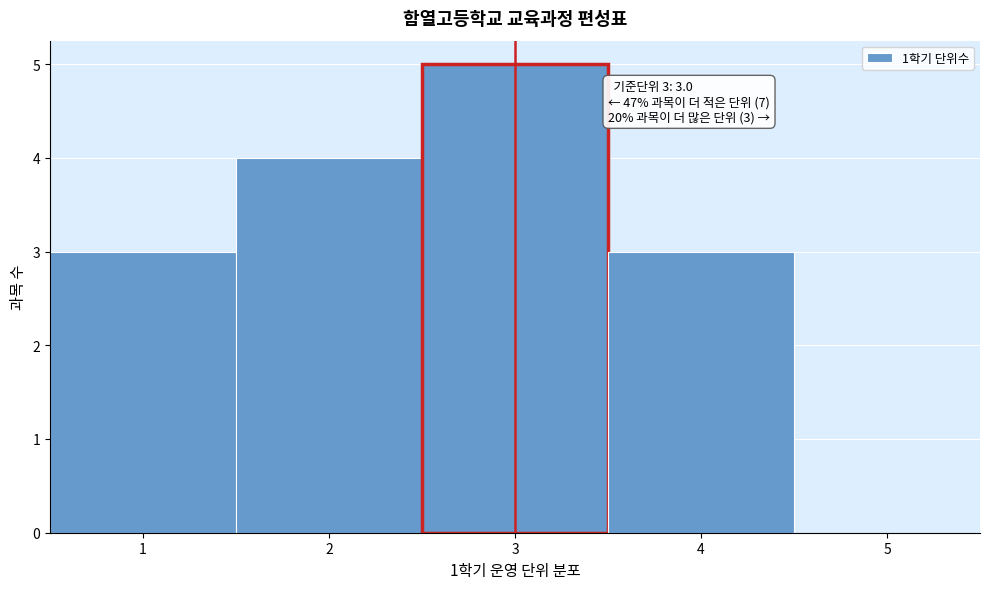

Which range on the x-axis has the tallest bar?

2.5 to 3.5